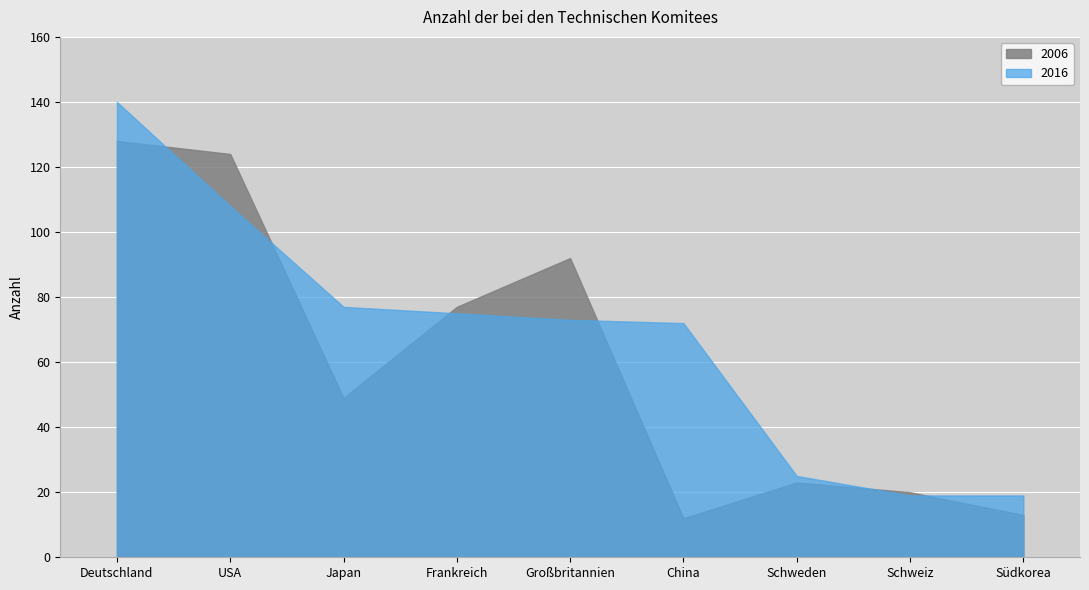

Which label corresponds to the smallest value in the chart?

China